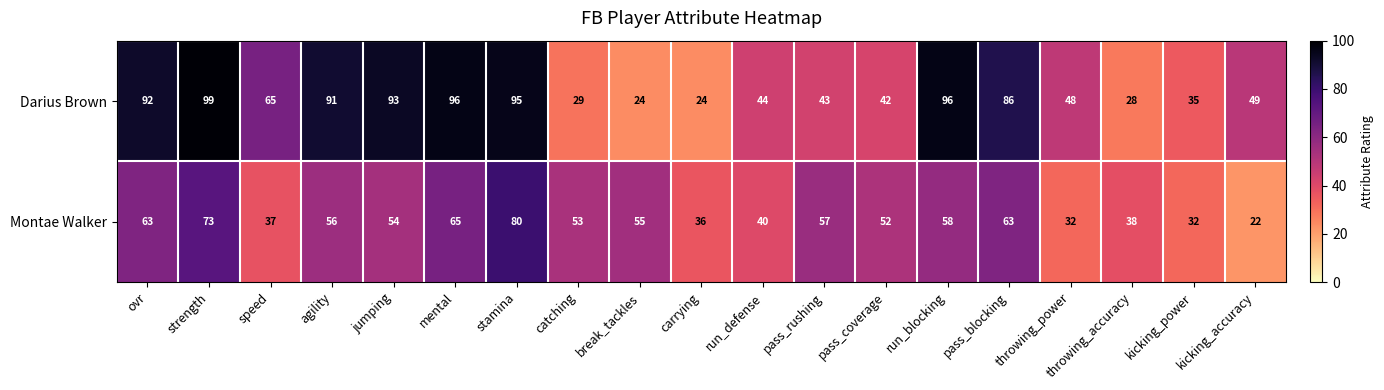

Which series changed the most between throwing_accuracy and kicking_accuracy?

Darius Brown